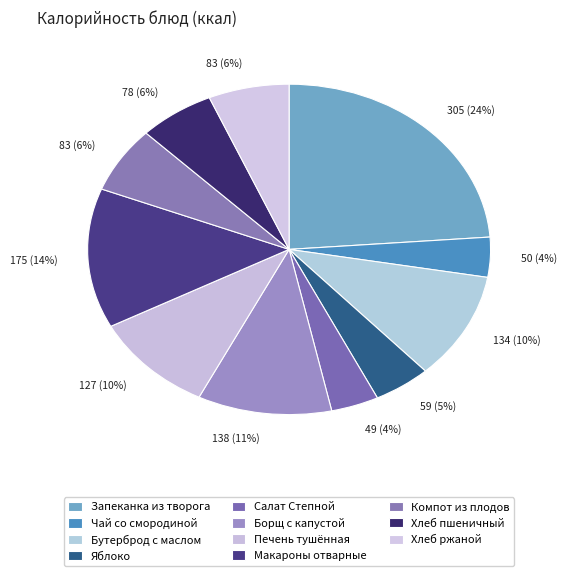

Count the number of slices in the pie.

11